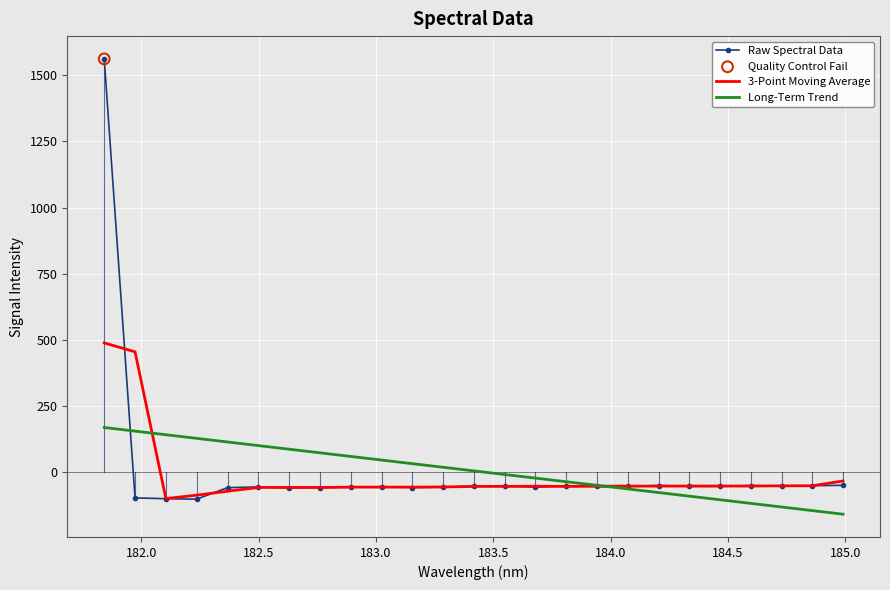

At how many categories does at least one series exceed 298?

2